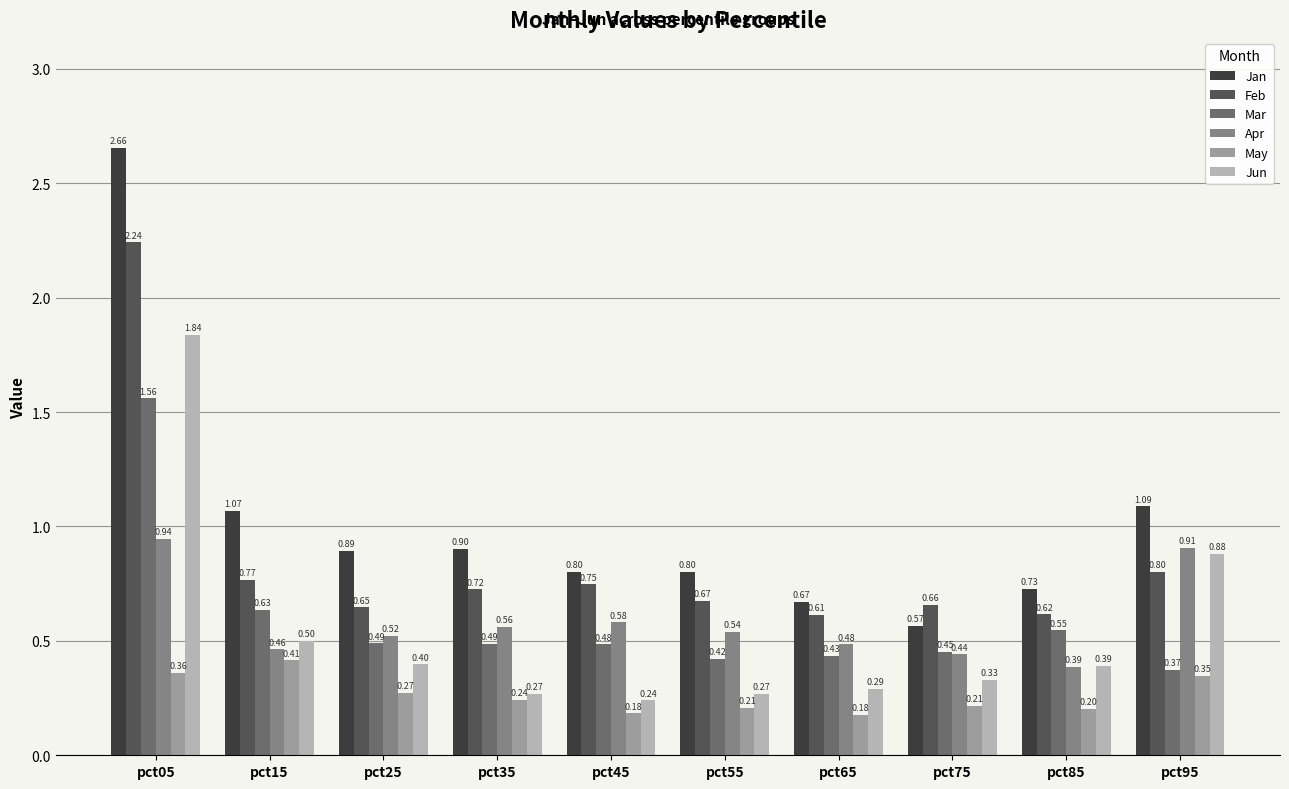

The value of May at pct05 is 0.2. True or false?

False